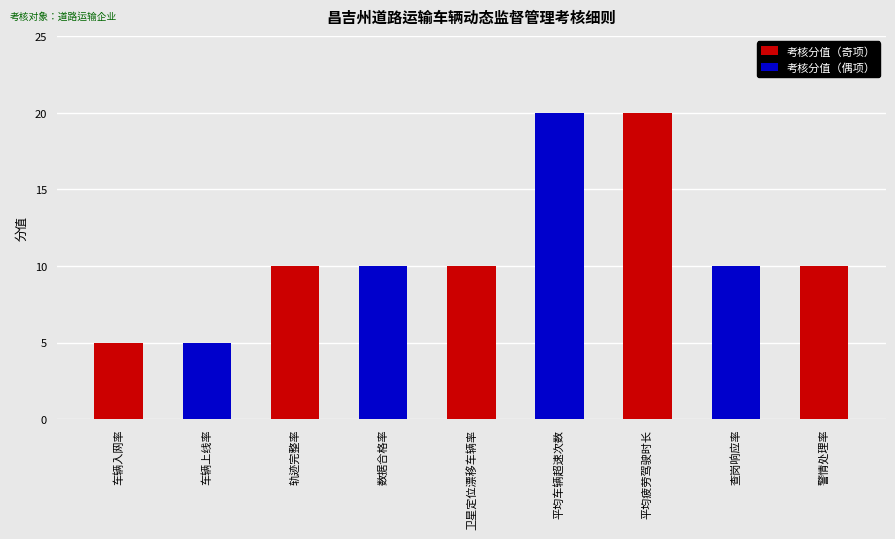

Reading left to right, what are all the values shown in this chart?

考核分值（奇项）: 5	0	10	0	10	0	20	0	10
考核分值（偶项）: 0	5	0	10	0	20	0	10	0